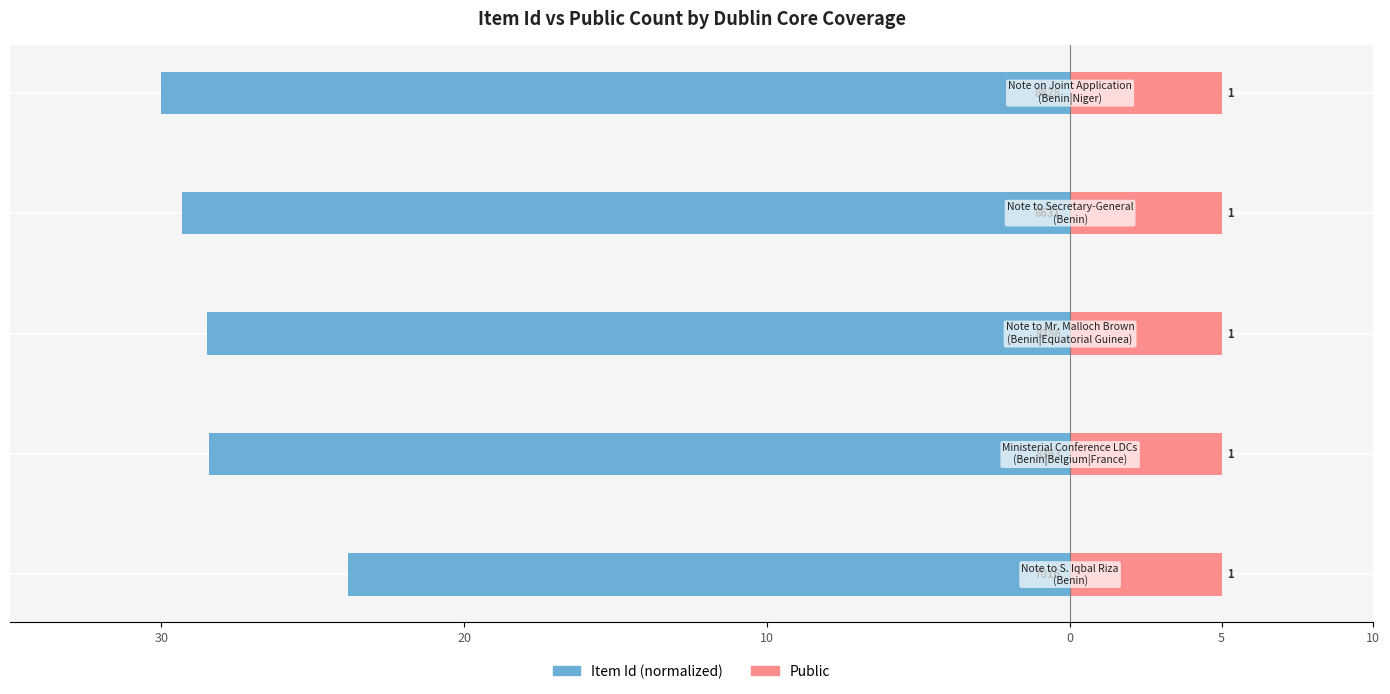

What is the difference between the Item Id (normalized) values at 30 and 5?

6.2